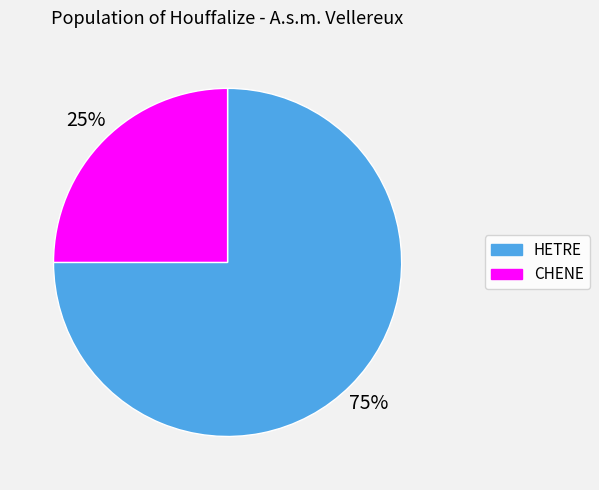

Rank the categories by value from highest to lowest.

HETRE, CHENE